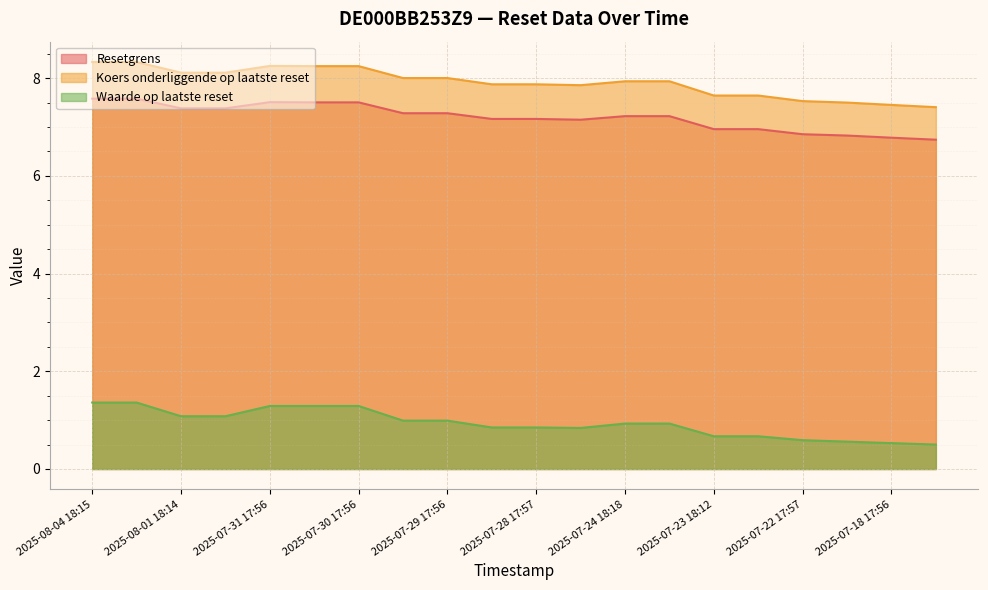

True or false: Waarde op laatste reset and Resetgrens cross at least once.

False